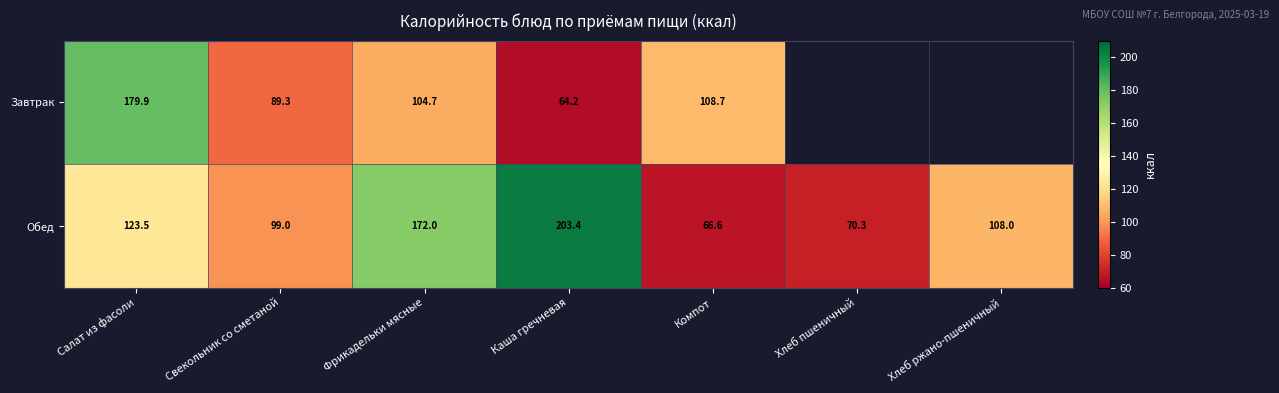

At how many categories does at least one series exceed 69?

7